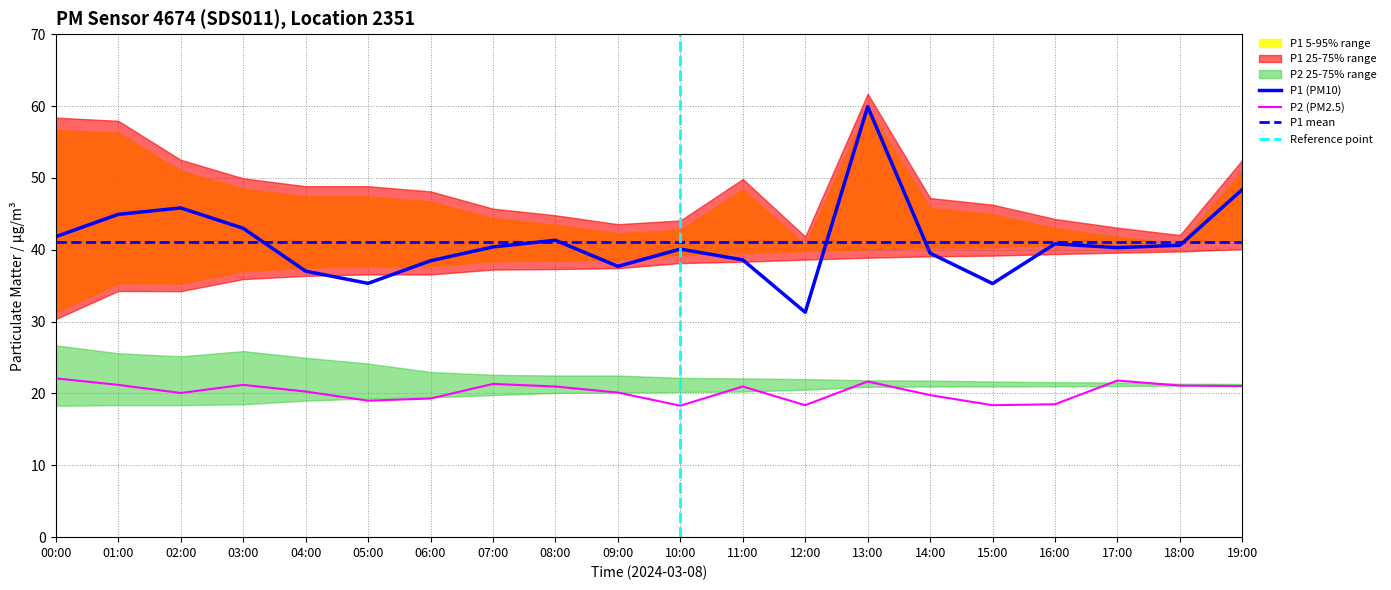

What is the lowest value of the P1_upper series?

40.6